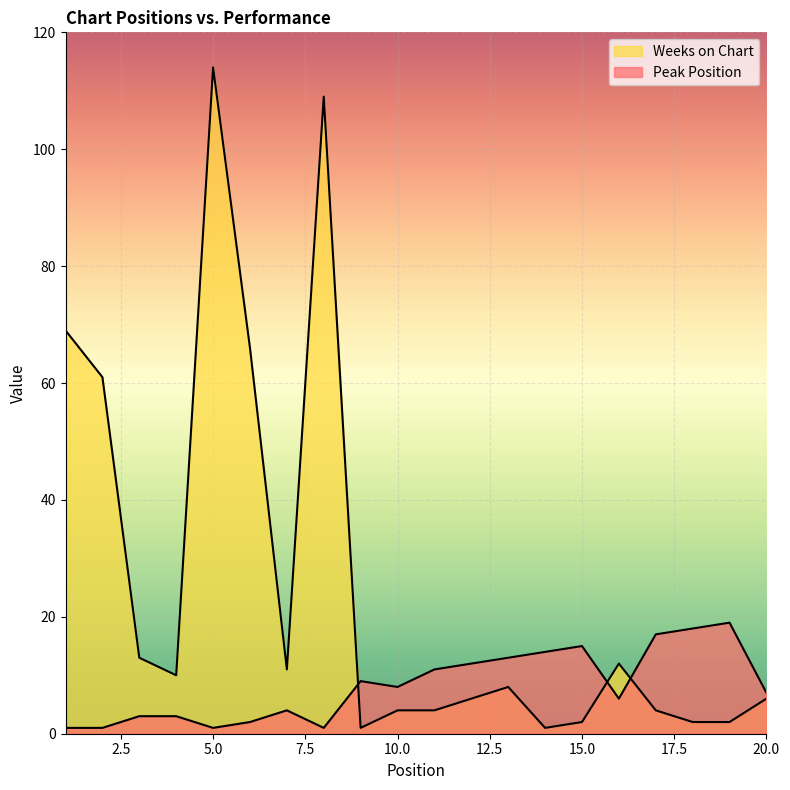

The Weeks on Chart series shows 13 at 3. True or false?

True